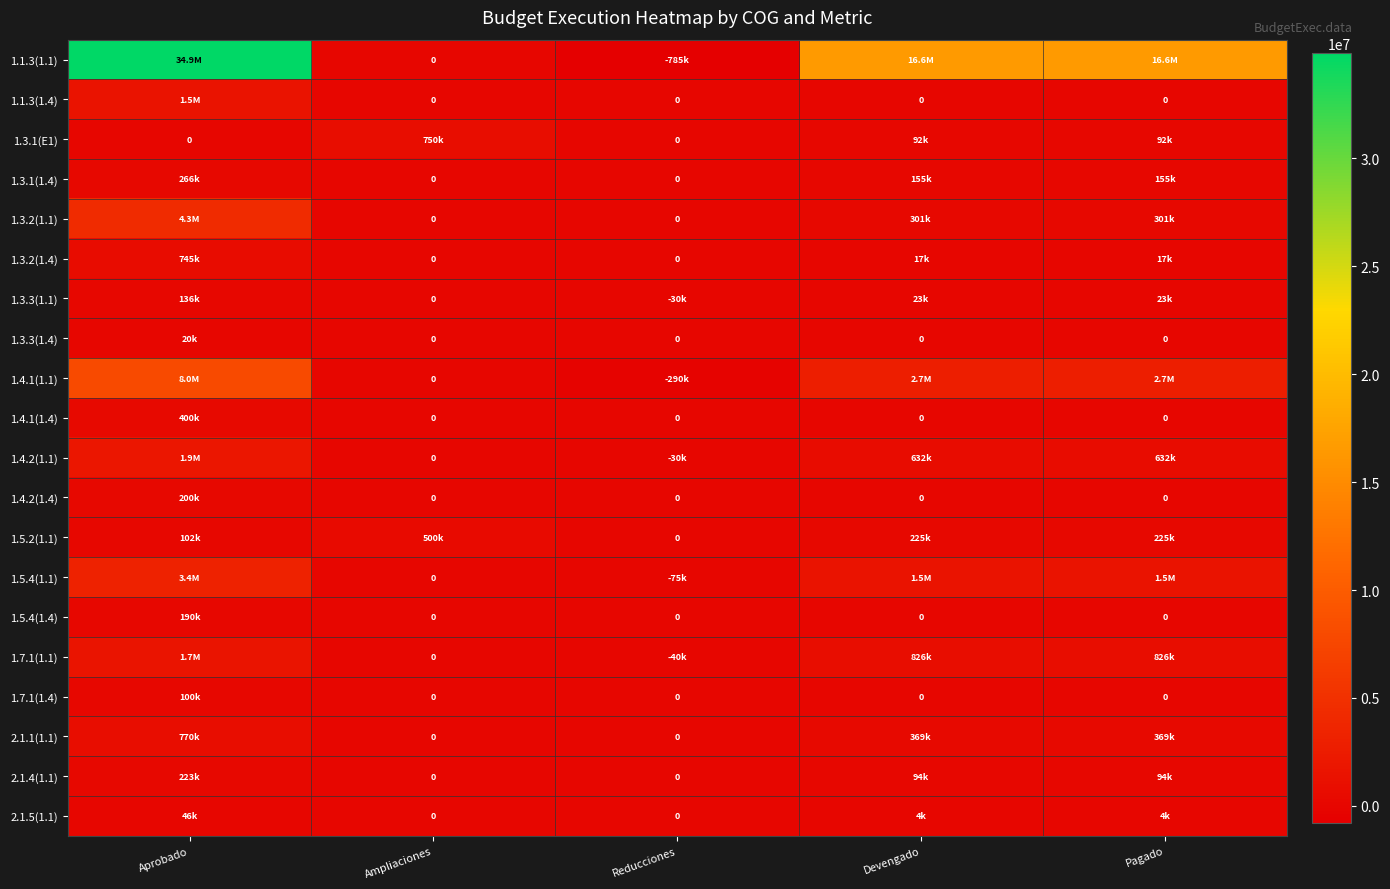

Rank the series at Devengado from lowest to highest value.

1.1.3(1.4), 1.3.3(1.4), 1.4.1(1.4), 1.4.2(1.4), 1.5.4(1.4), 1.7.1(1.4), 2.1.5(1.1), 1.3.2(1.4), 1.3.3(1.1), 1.3.1(E1), 2.1.4(1.1), 1.3.1(1.4), 1.5.2(1.1), 1.3.2(1.1), 2.1.1(1.1), 1.4.2(1.1), 1.7.1(1.1), 1.5.4(1.1), 1.4.1(1.1), 1.1.3(1.1)